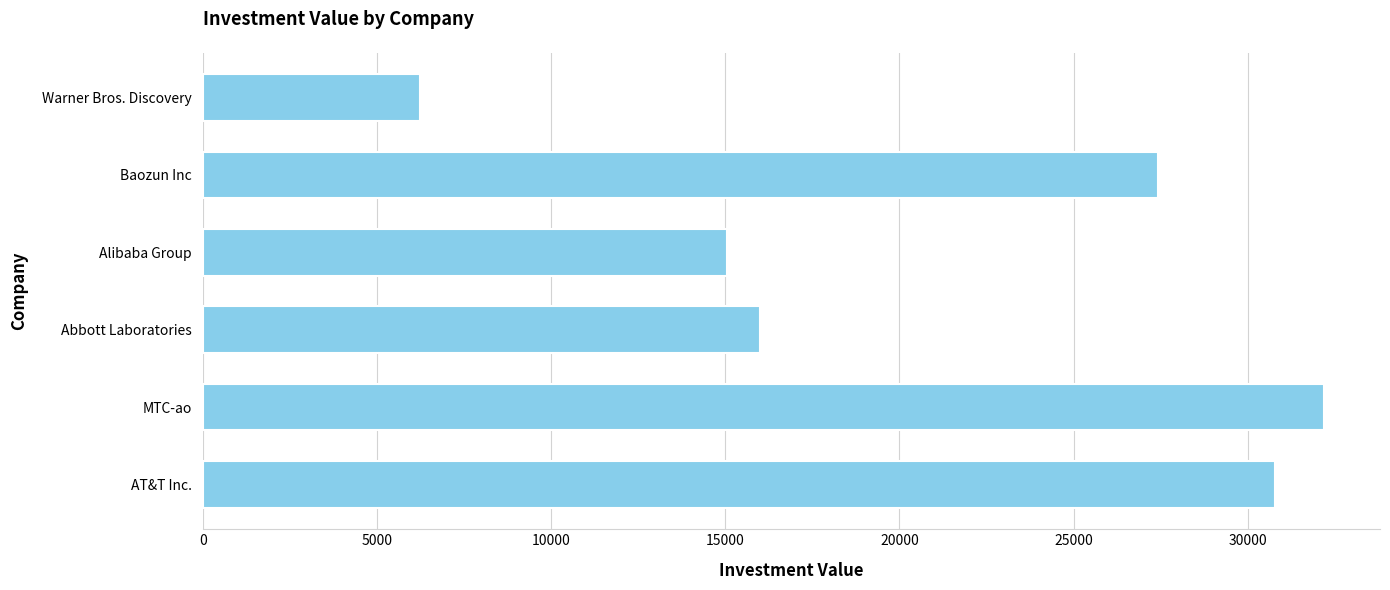

How many categories are shown in the chart?

6